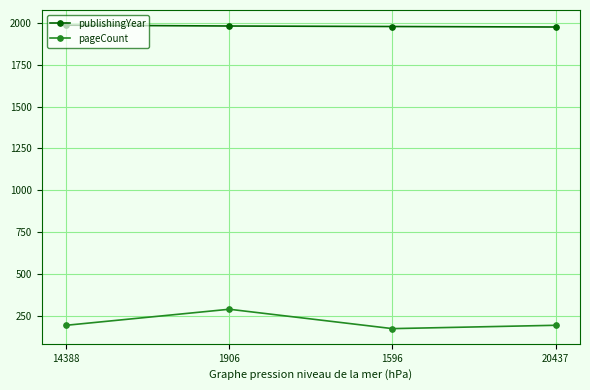

What is the average value of the pageCount series?

211